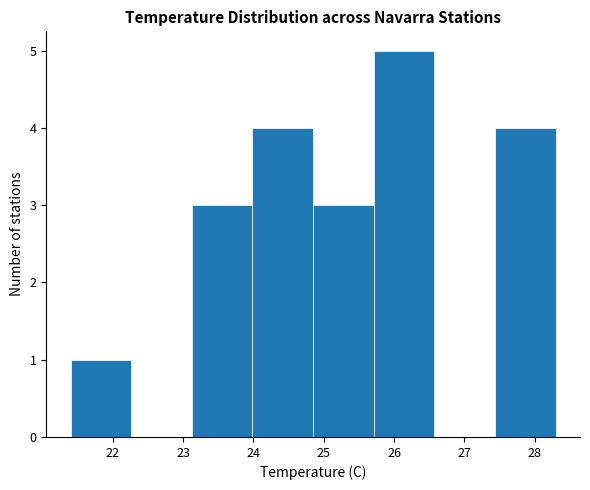

How tall is the bar that spans 27.4 to 28.3 on the x-axis? Neither the bar edges nor the heights are printed on the chart, so give them approximately, as read against the axes.

4